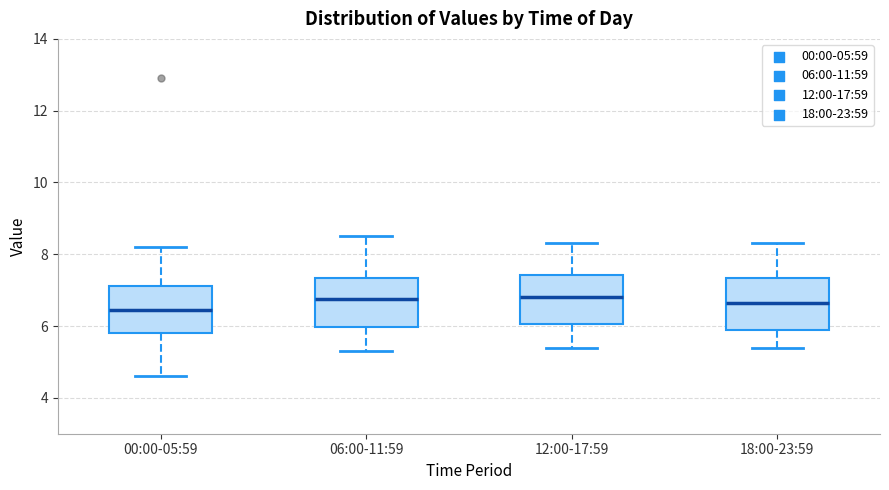

Reading left to right, read every box against the y-axis: the position of its median line, the range the box covers, and the ends of its whiskers. The values are not printed on the chart, so give them approximately, as read against the axis.

00:00-05:59: median 6.4, box 5.8 to 7.2, whiskers 4.6 to 8.2
06:00-11:59: median 6.8, box 6.0 to 7.4, whiskers 5.4 to 8.6
12:00-17:59: median 6.8, box 6.0 to 7.4, whiskers 5.4 to 8.4
18:00-23:59: median 6.6, box 6.0 to 7.4, whiskers 5.4 to 8.4